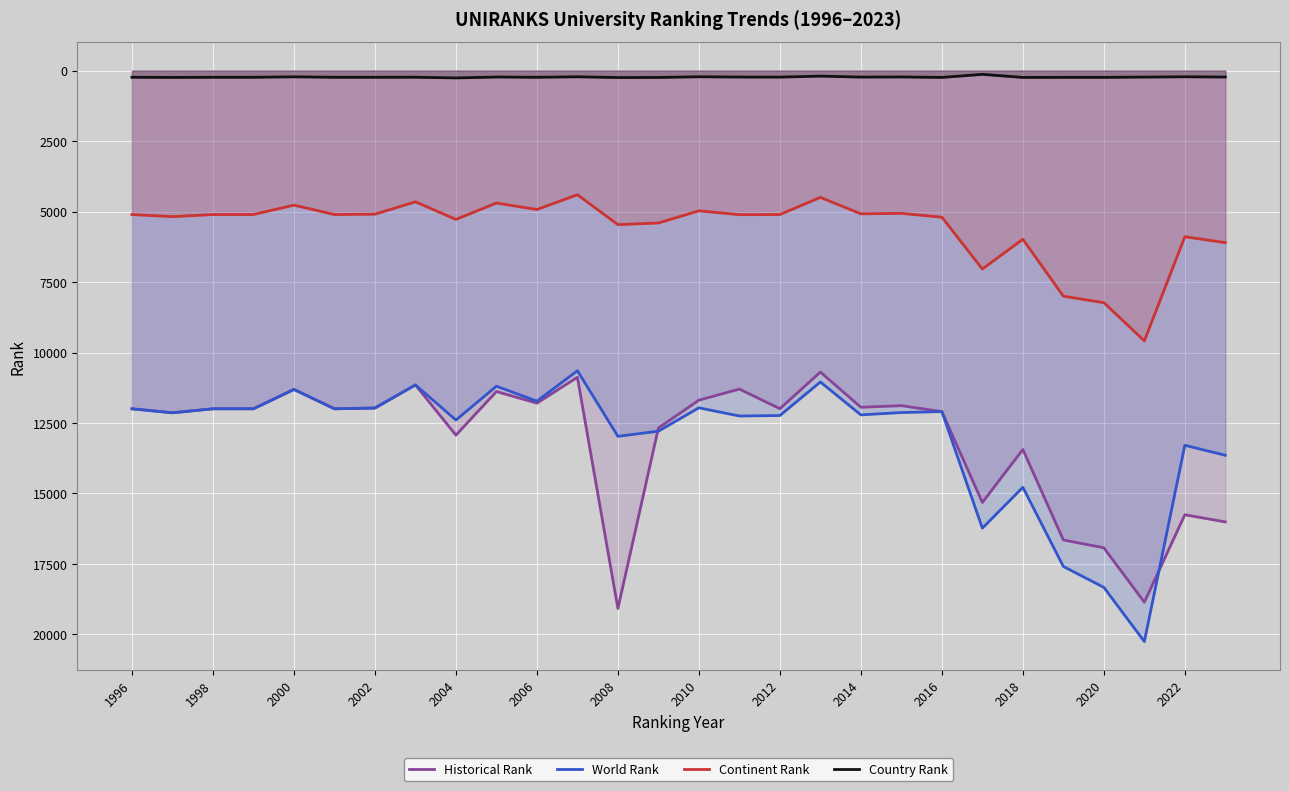

The Continent Rank series shows 1111 at 2020. True or false?

False